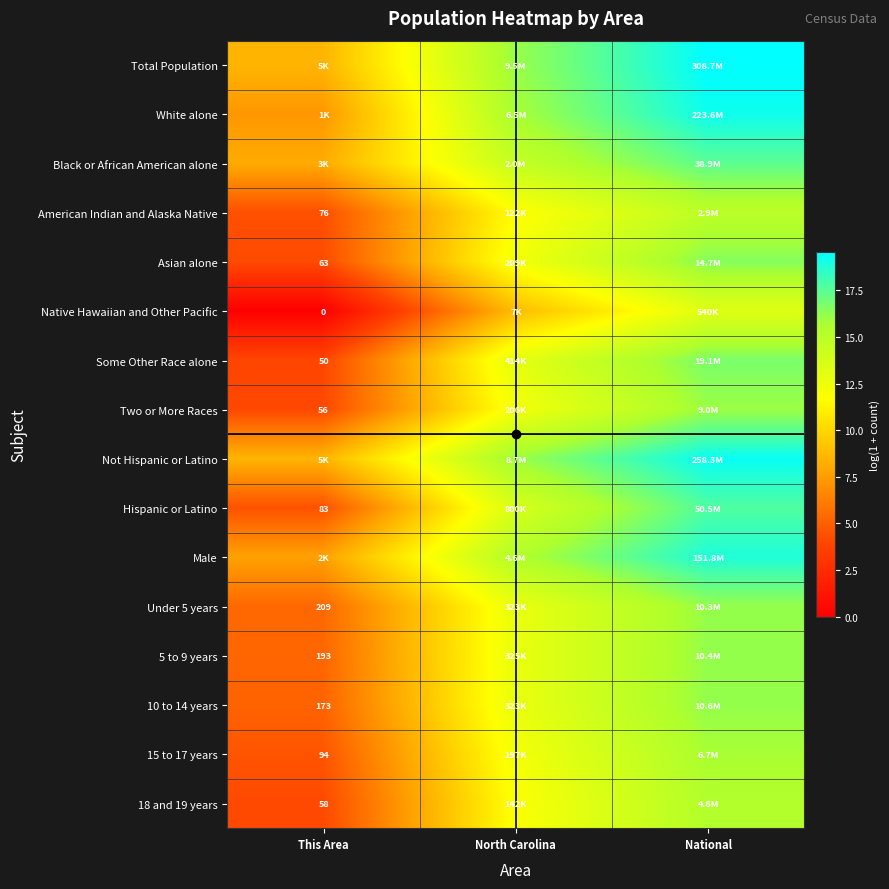

At which label does 18 and 19 years reach its minimum?

This Area